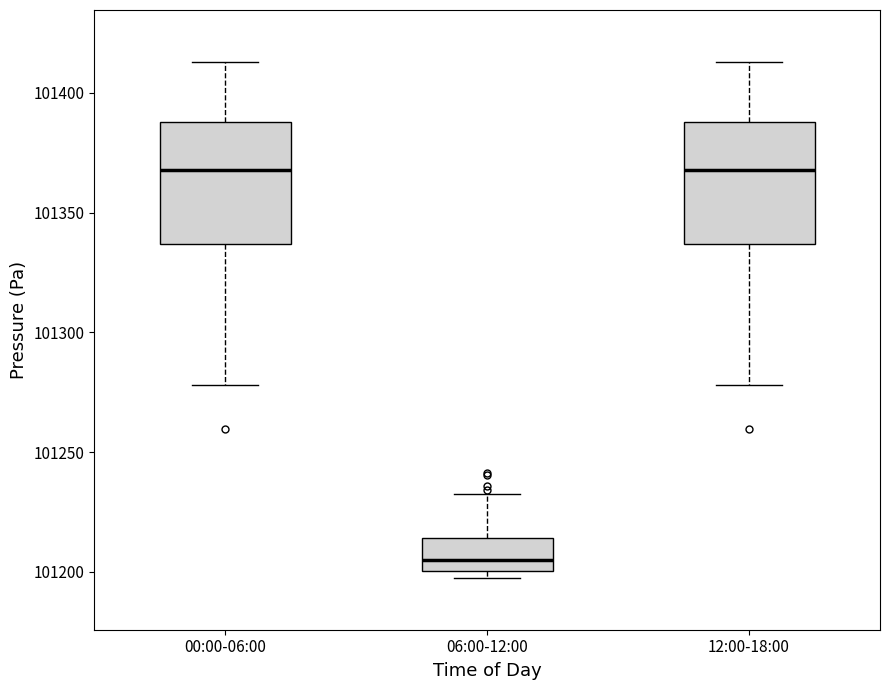

Reading left to right, transcribe this box plot: for each box, give where its median line is, the range the box spans, and where its two whiskers end, as read against the y-axis. The values are not printed on the chart, so give them approximately, as read against the axis.

00:00-06:00: median 101370, box 101335 to 101390, whiskers 101280 to 101415
06:00-12:00: median 101205, box 101200 to 101215, whiskers 101195 to 101235
12:00-18:00: median 101370, box 101335 to 101390, whiskers 101280 to 101415